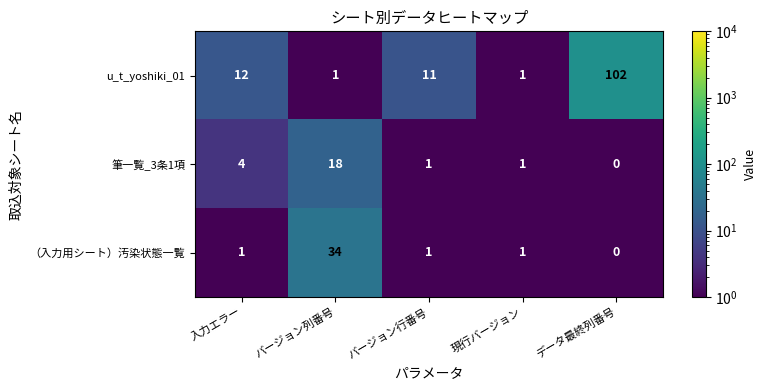

Which series changed the most between バージョン行番号 and データ最終列番号?

u_t_yoshiki_01